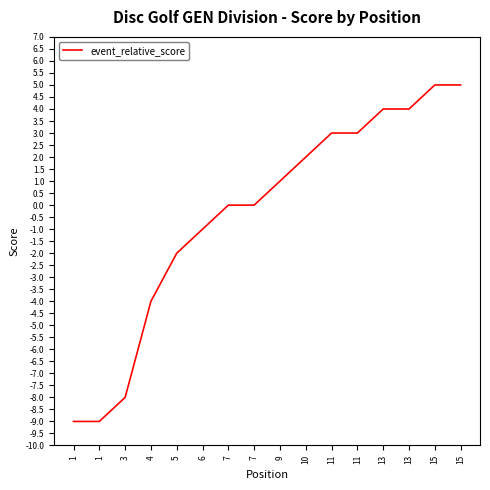

How many lines are shown in the chart?

1